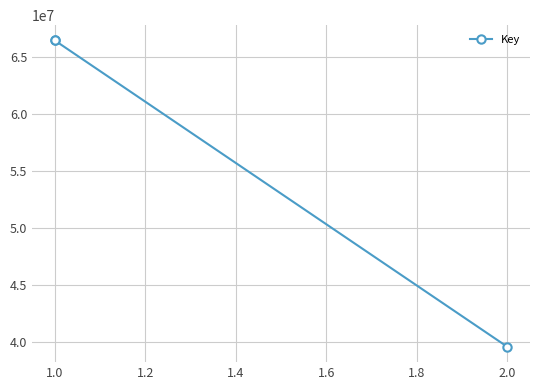

What position from the right is 1.0?

2